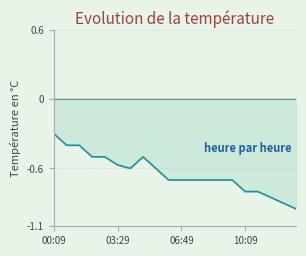

Count the number of categories in the chart.

20